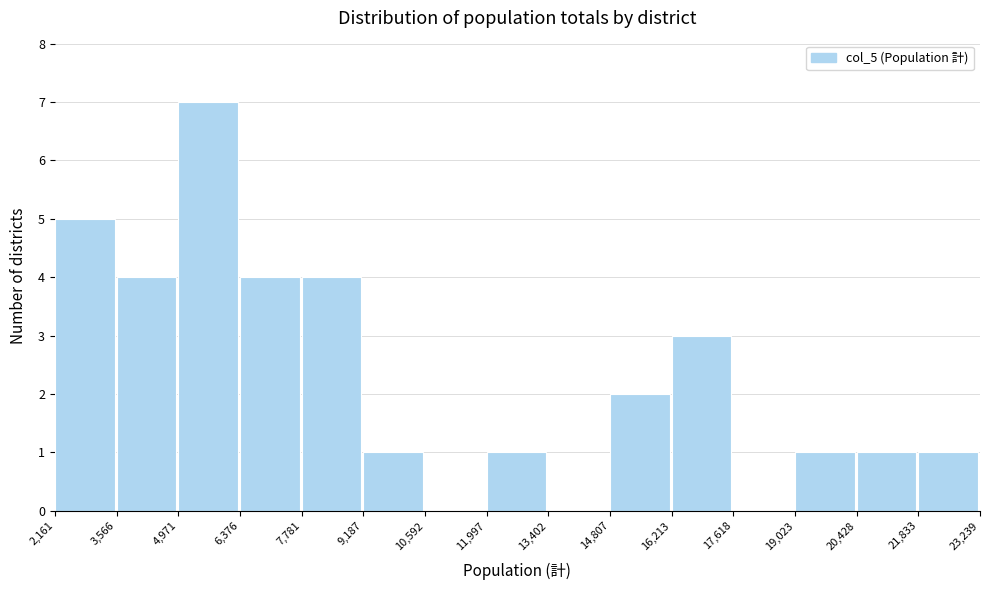

How tall is the bar that spans 11,997 to 13,402 on the x-axis? The values are not printed on the chart, so give them approximately, as read against the axis.

1